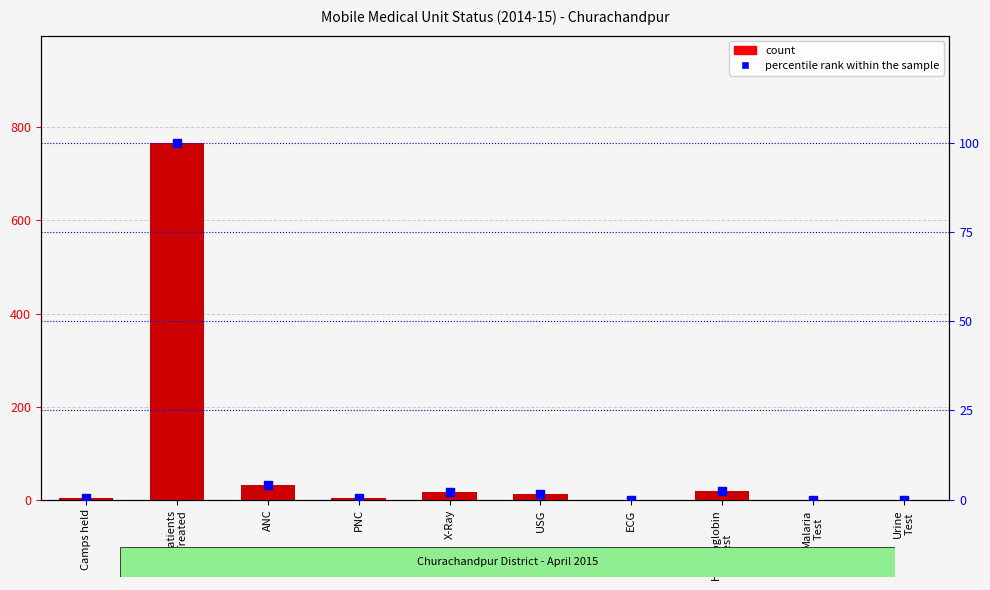

At how many categories does at least one series exceed 296?

1